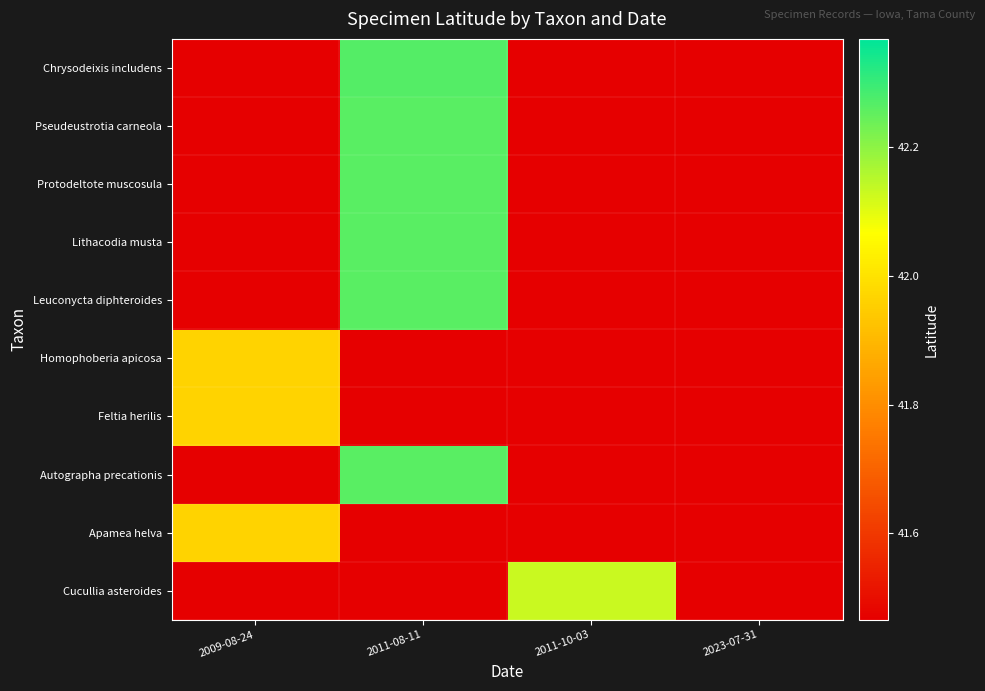

Which category has the lowest value in the Feltia herilis series?

2009-08-24